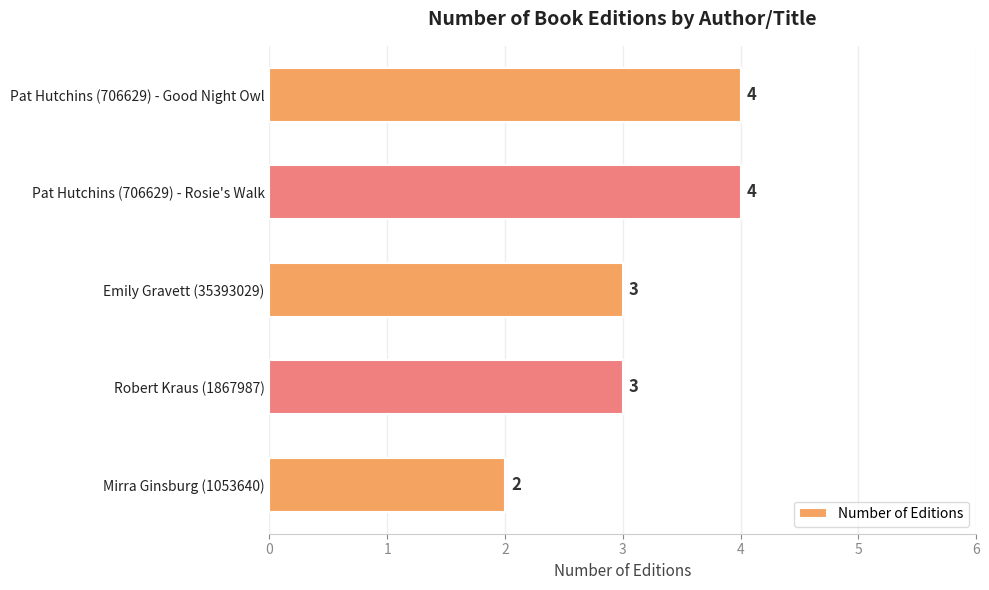

What is the sum of the values at Pat Hutchins (706629) - Rosie's Walk and Mirra Ginsburg (1053640)?

6